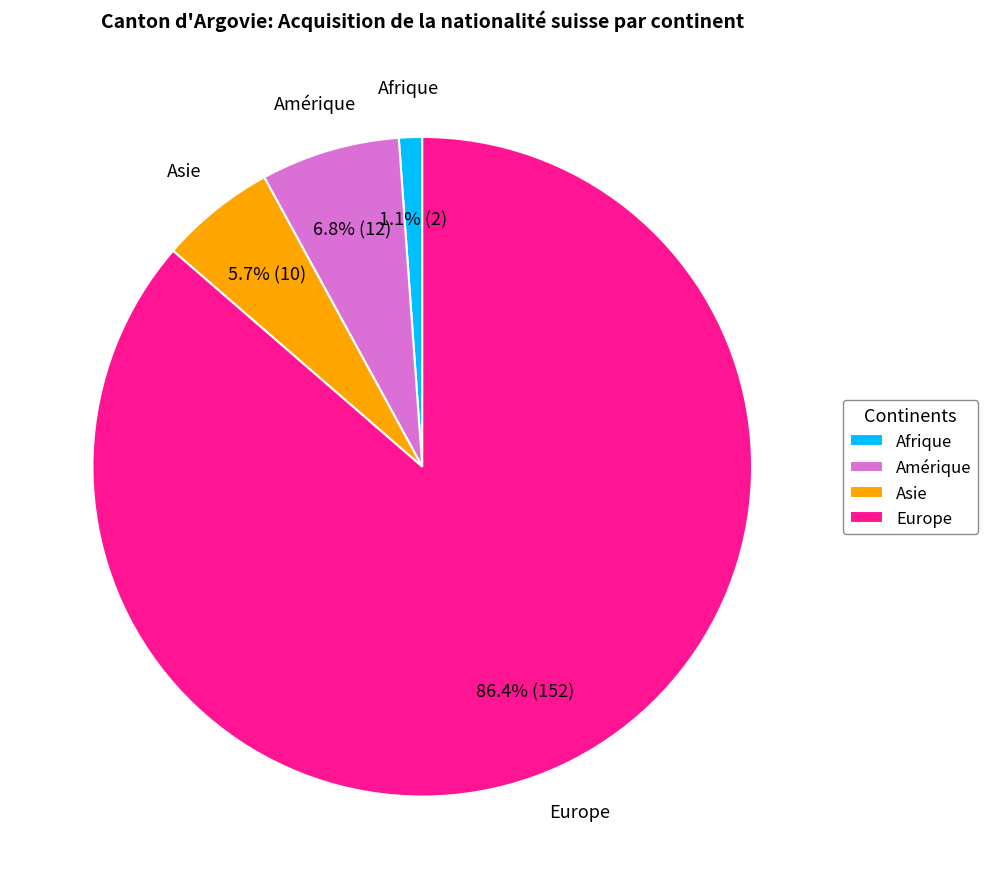

Rank the categories by value from highest to lowest.

Europe, Amérique, Asie, Afrique